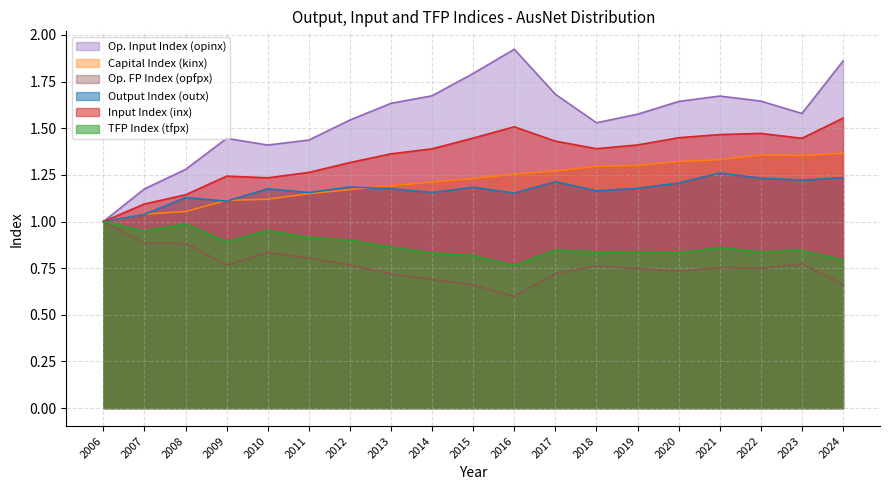

What is the sum of the kinx values at 2014 and 2023?

2.6